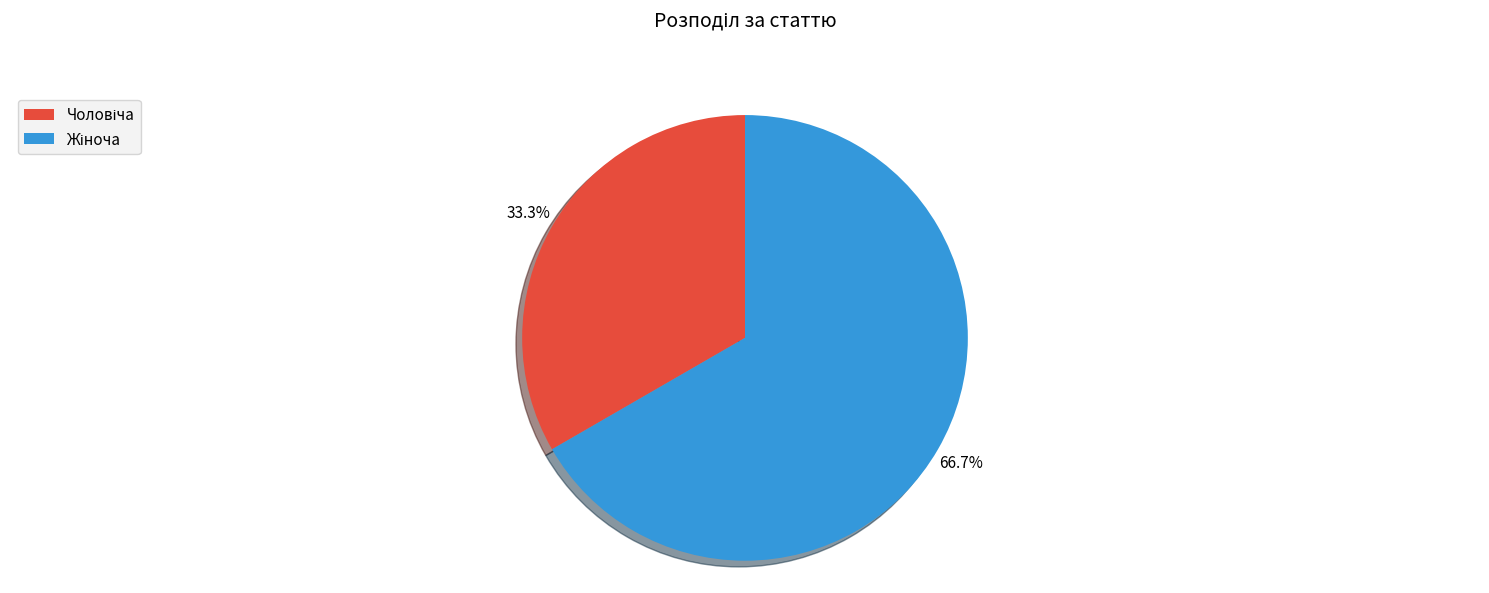

To the nearest percent, what is the combined percentage of Чоловіча and Жіноча?

100%